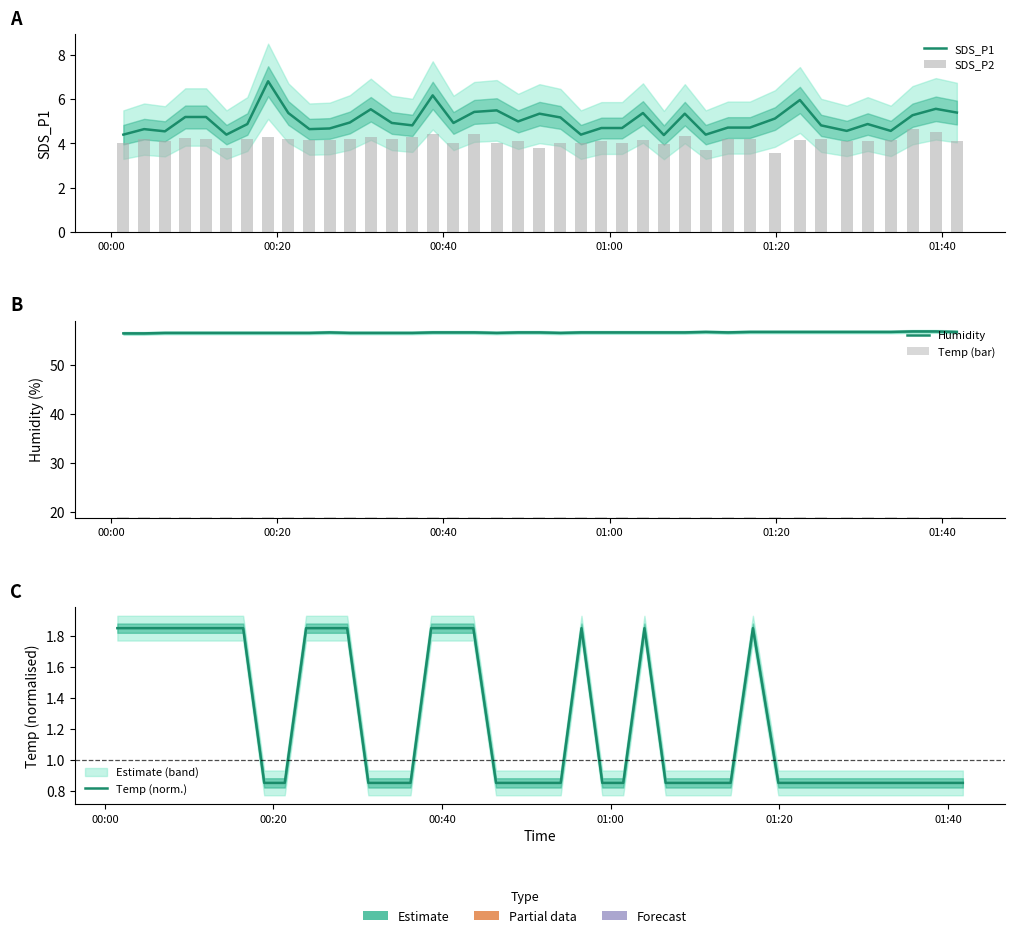

Count the Temp (norm.) values in the range 0 to 1.

24